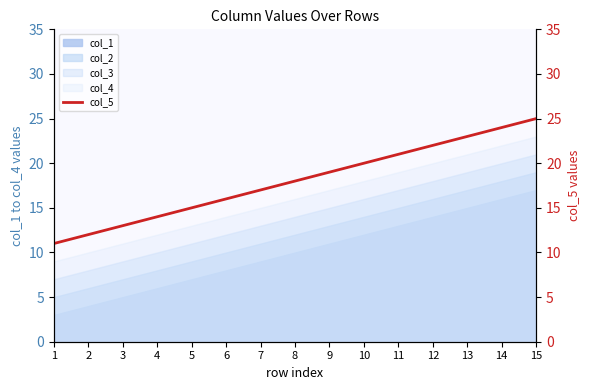

Is the value of col_3 at 5 greater than the value of col_2 at 14?

No